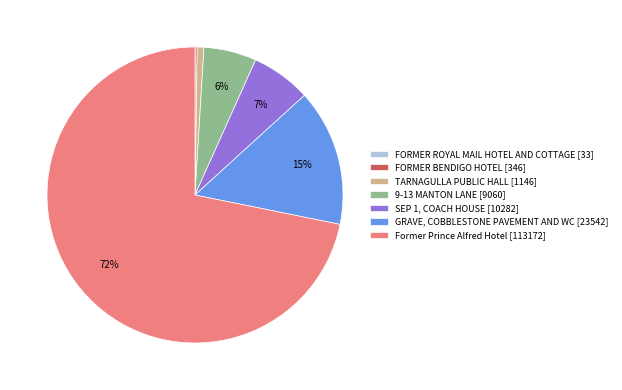

Which slice is the largest?

Former Prince Alfred Hotel [113172]